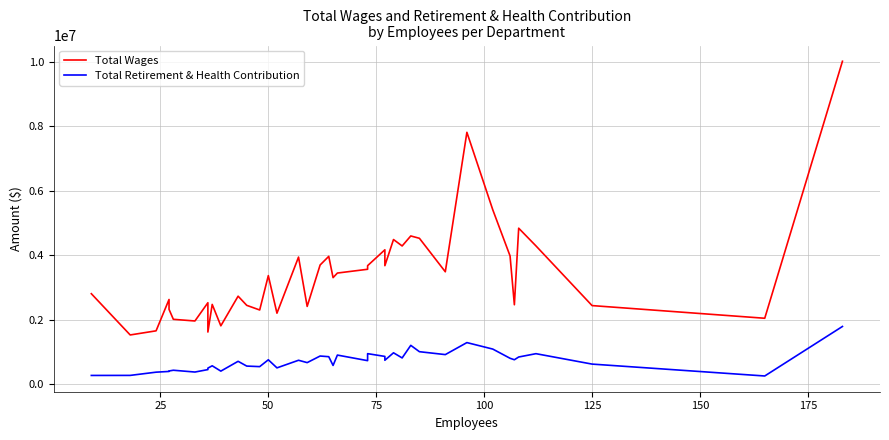

Rank the series by their maximum value, from lowest to highest.

Total Retirement & Health Contribution, Total Wages